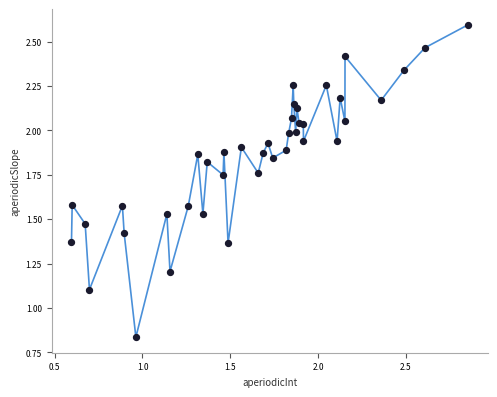

What Y value in the scatter plot is closest to 1?

1.1